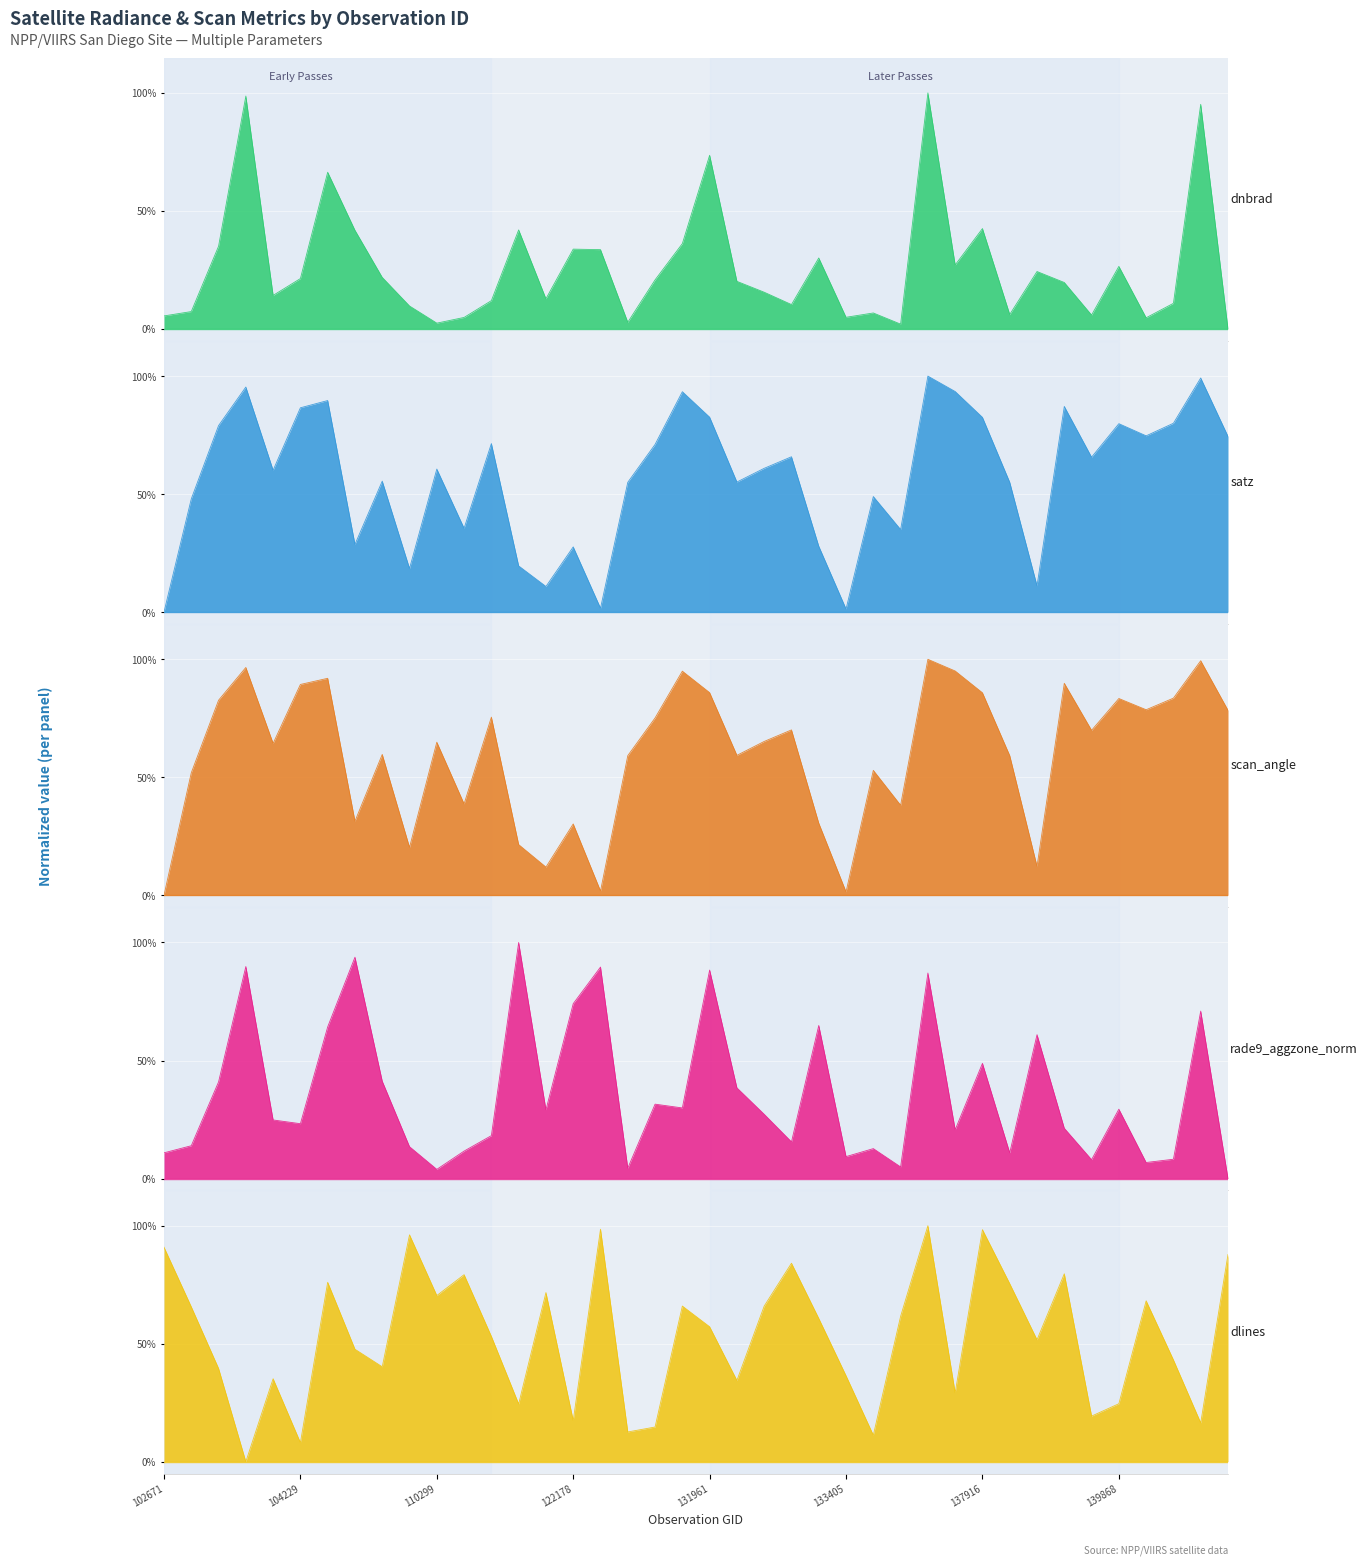

At 131961, list the series in order from smallest to largest.

dlines, dnbrad, satz, scan_angle, rade9_aggzone_norm